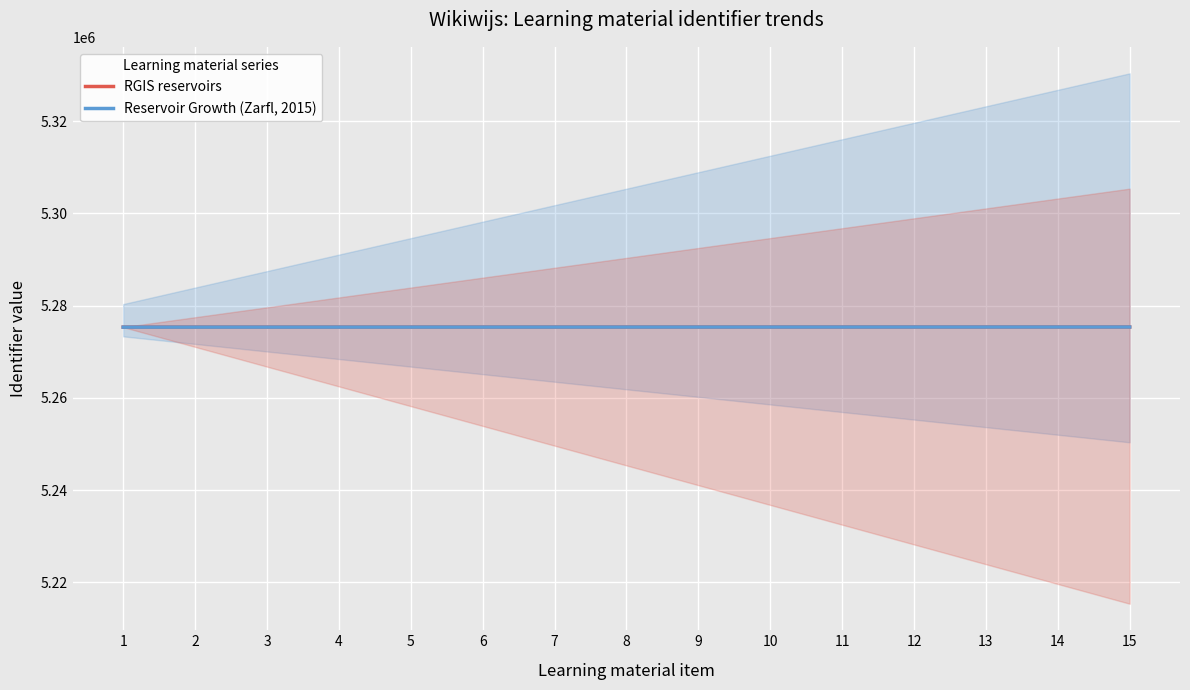

True or false: RGIS reservoirs has more than 1 interior local peaks.

False